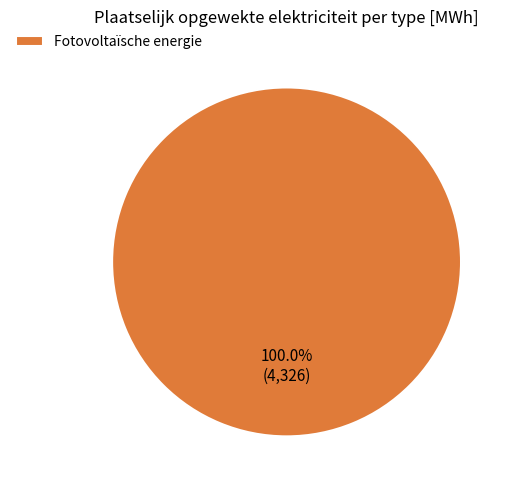

Does any single category account for the majority?

Yes